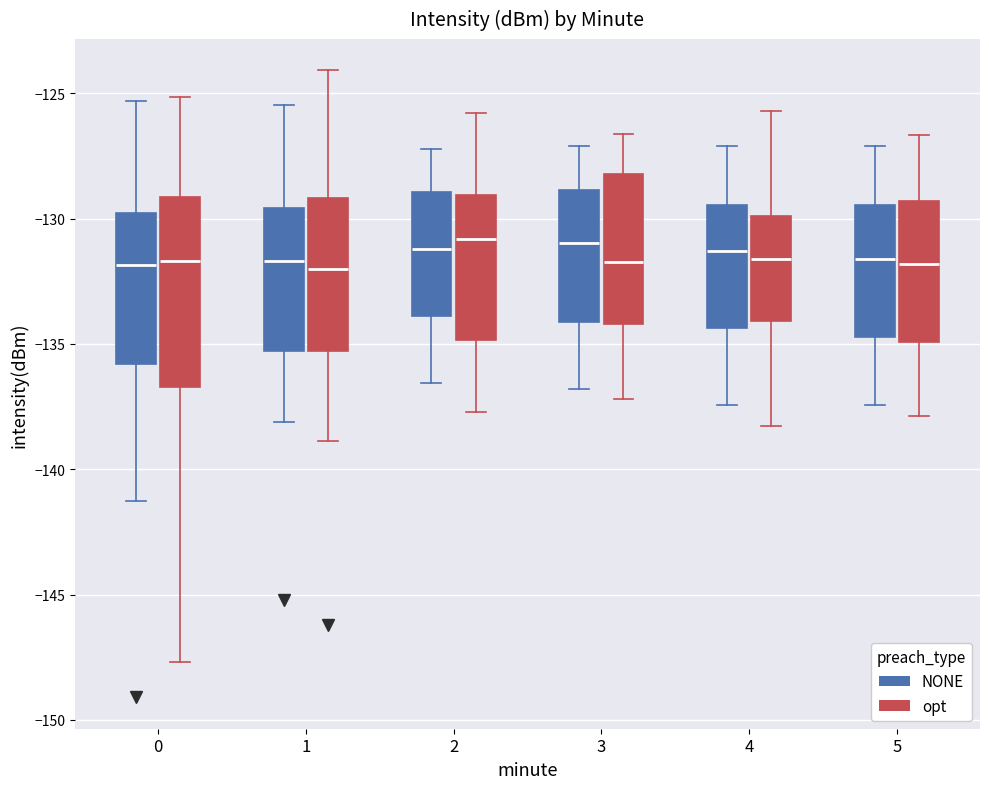

Where does the median line of the box for 5 (NONE) sit on the y-axis? The values are not printed on the chart, so give them approximately, as read against the axis.

-131.5